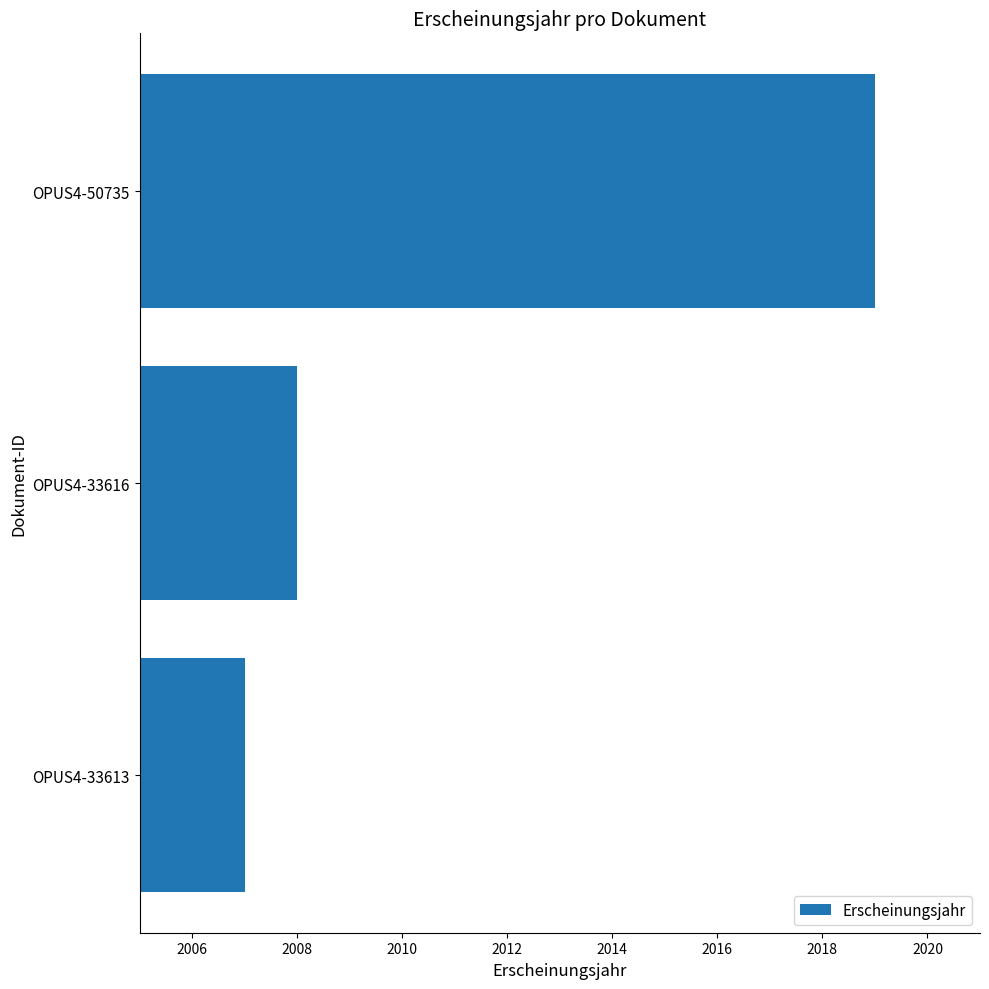

Reading top to bottom, transcribe all the data shown in this chart.

2019	2008	2007